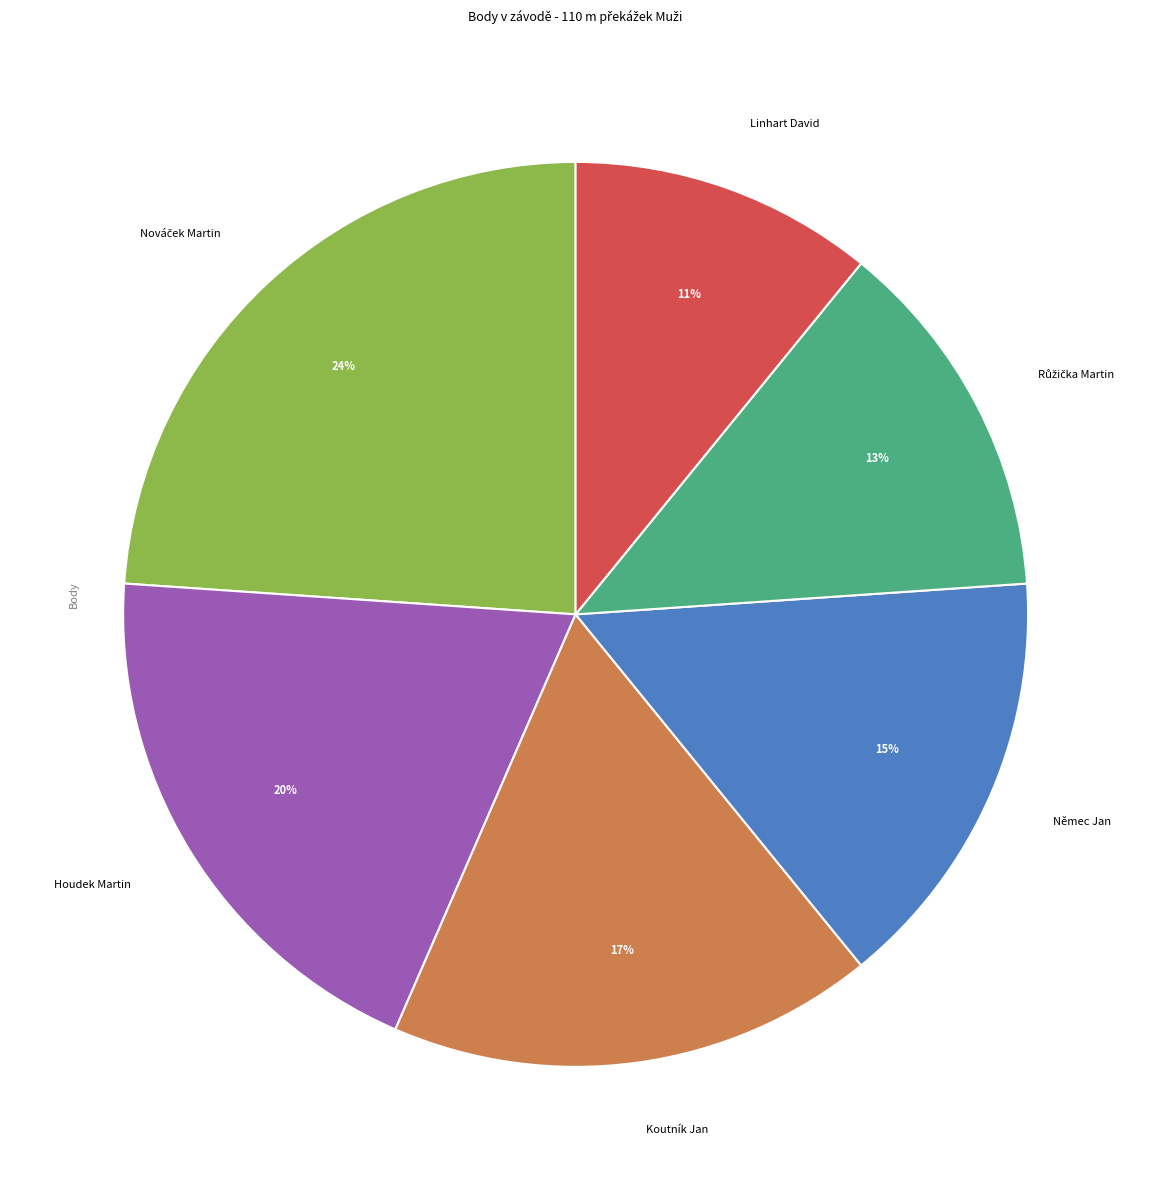

To the nearest percent, what is the difference between the largest and smallest slice percentages?

13%